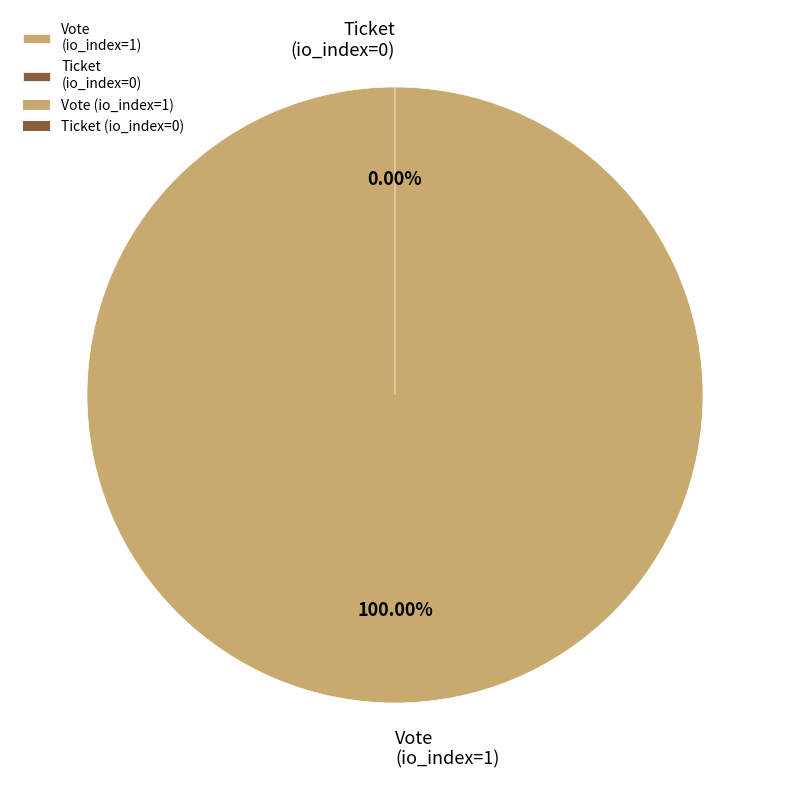

To the nearest percent, what is the difference between the largest and smallest slice percentages?

100%